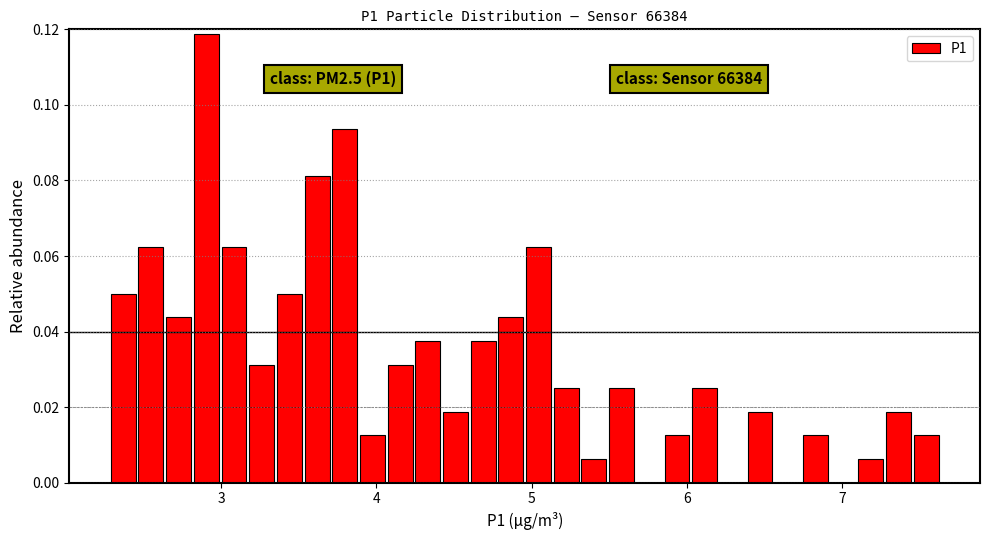

Read against the x-axis, roughly where is the centre of the tallest bar?

2.9